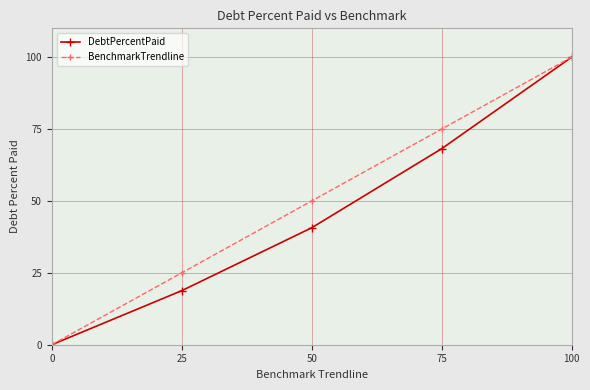

True or false: BenchmarkTrendline has a value of 75.0 at 75.

True